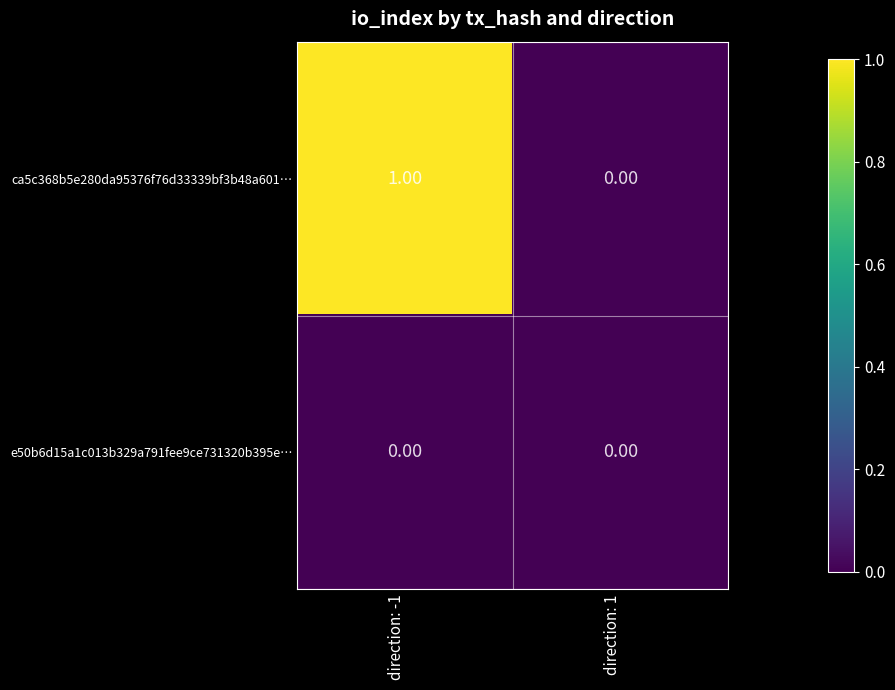

At which category is the sum across all series the highest?

direction: -1